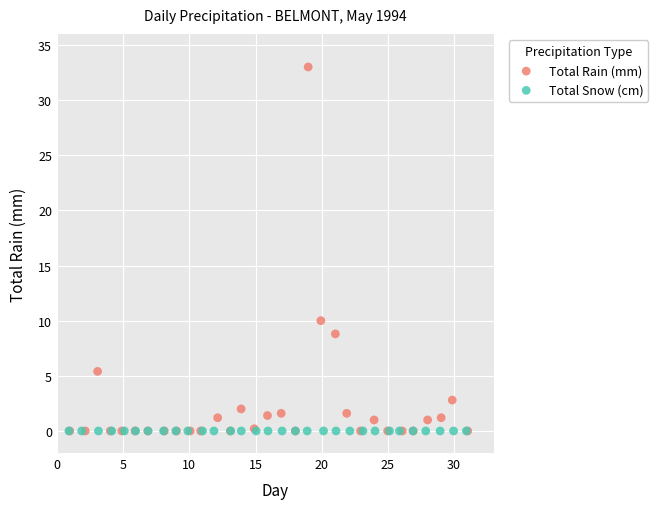

Which series reaches the maximum Y coordinate?

Total Rain (mm)